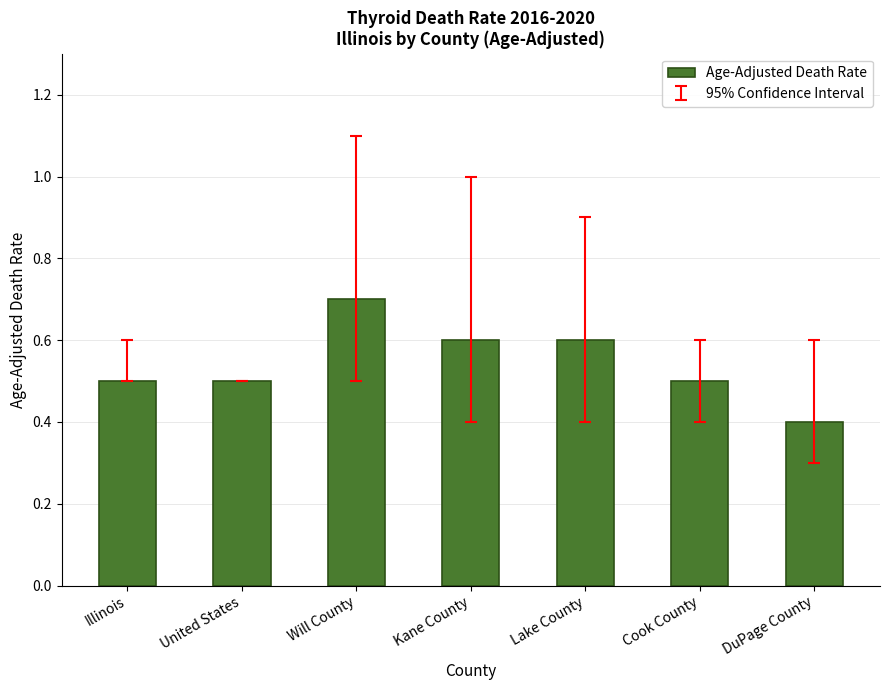

What is the smallest value displayed?

0.4